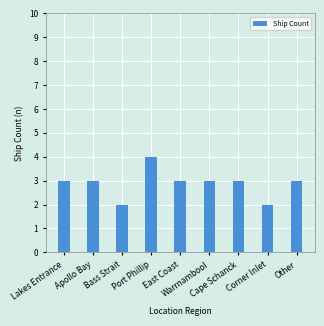

What is the greatest value displayed?

4